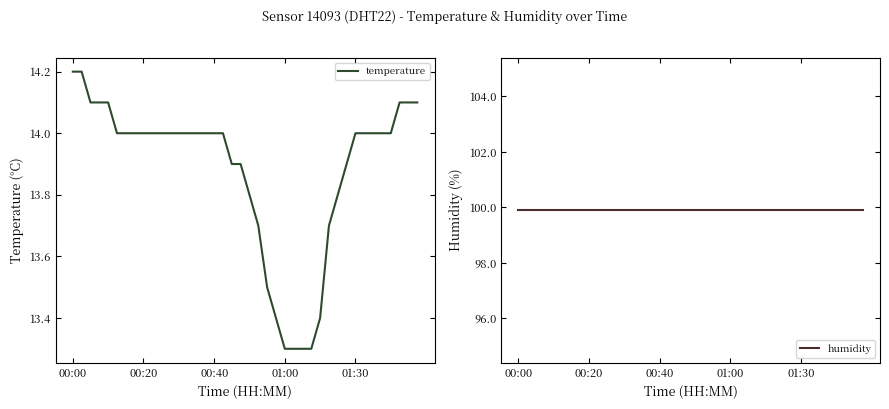

What is the minimum value for temperature?

13.3